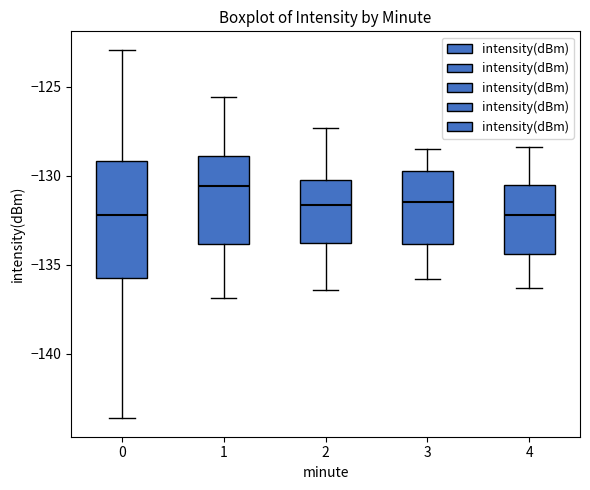

Which box is the tallest, from its lower edge to its upper edge?

0